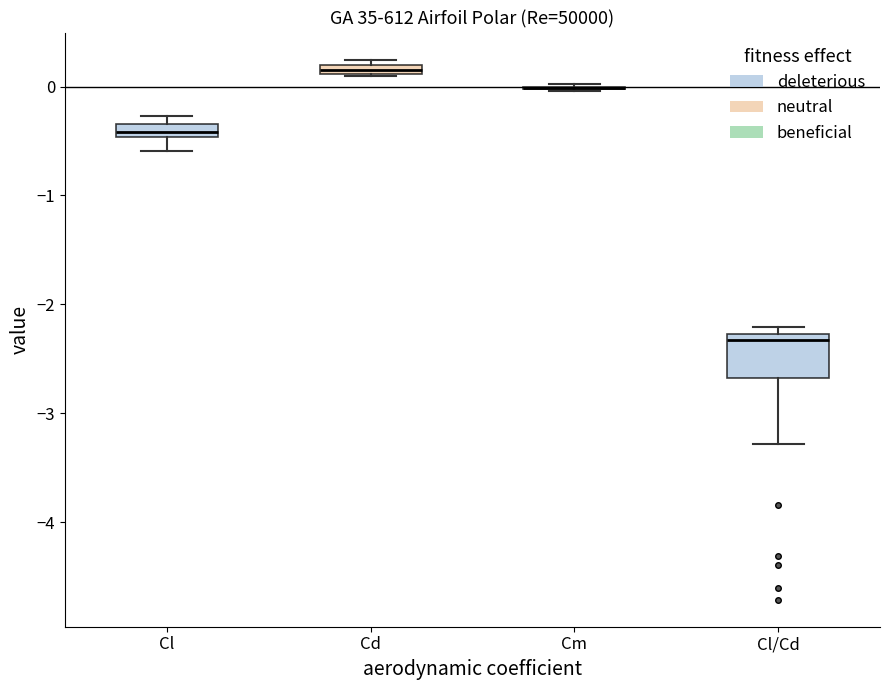

Comparing the boxes themselves (not the whiskers), which one is the tallest?

Cl/Cd